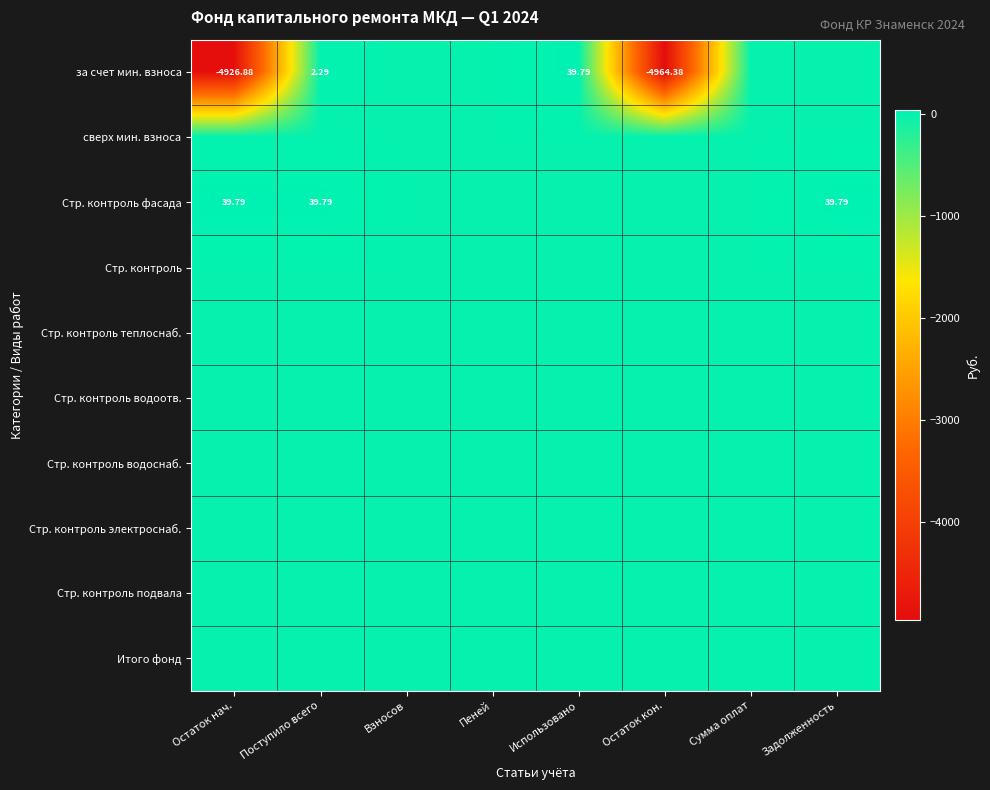

True or false: за счет мин. взноса has a value of 39.8 at Использовано.

True